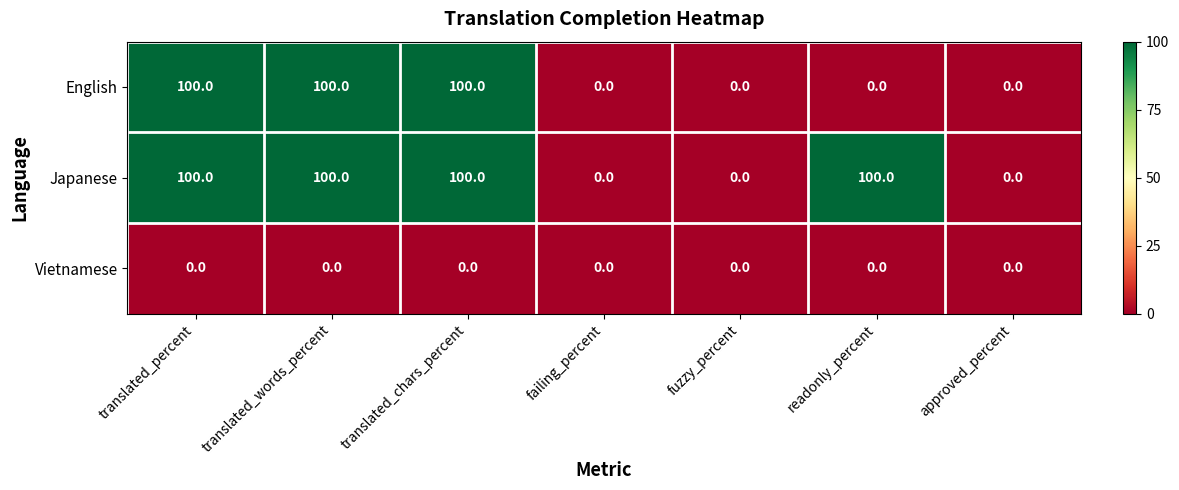

Count the Japanese values in the range 0 to 100.

7